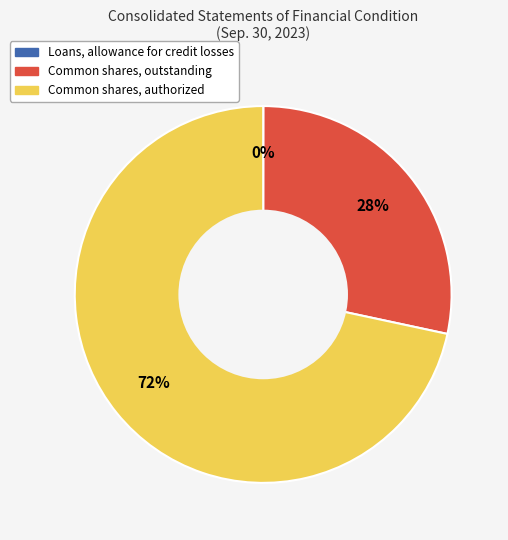

True or false: Common shares, outstanding accounts for 28% of the total.

True